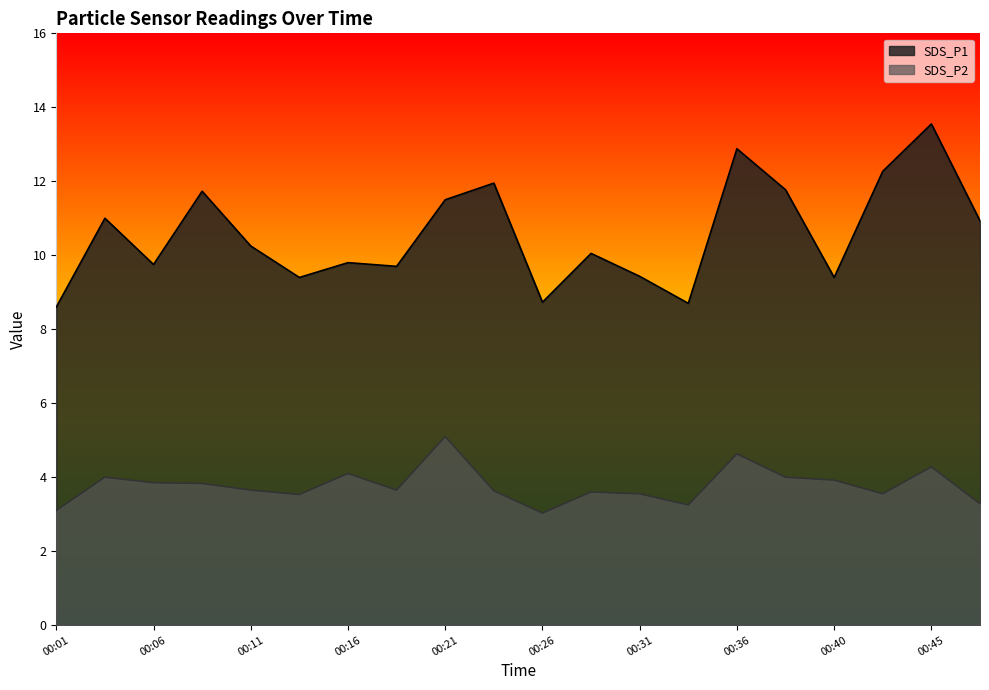

At which category does SDS_P1 reach its first local peak?

00:04